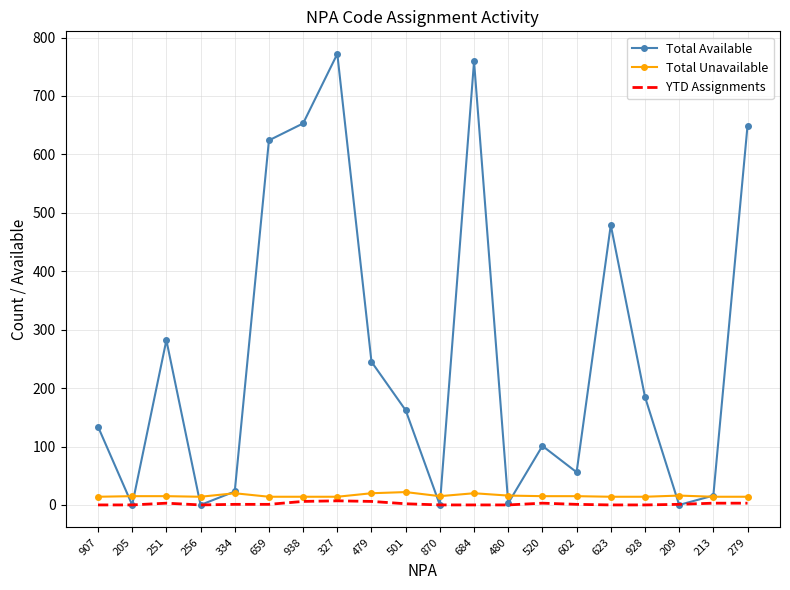

What is the highest value of the Total Unavailable series?

22